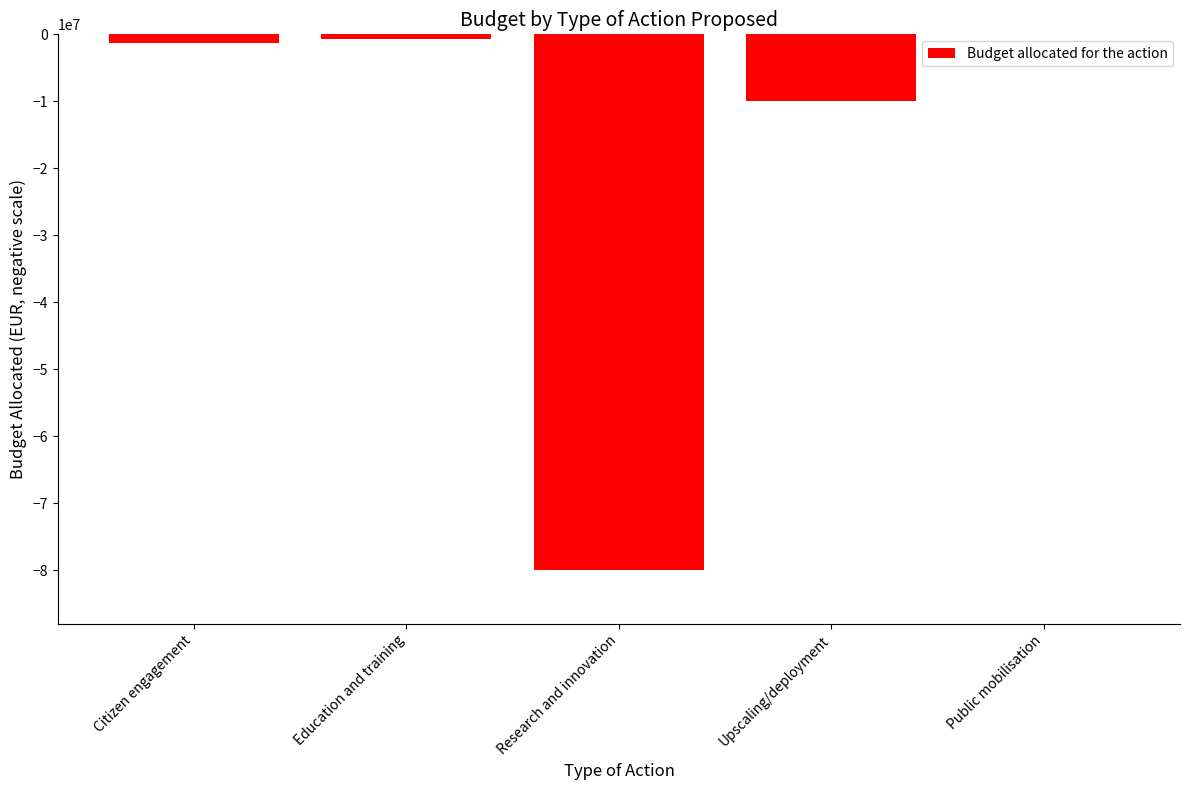

At which label is the value closest to -40004426?

Upscaling/deployment